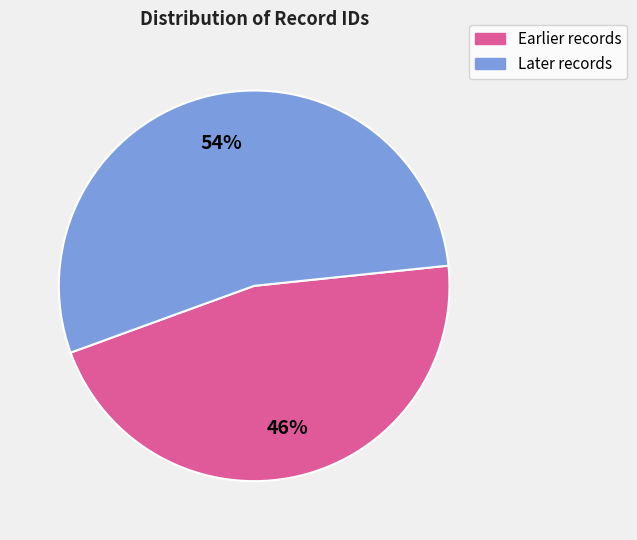

To the nearest percent, what is the average slice percentage?

50%